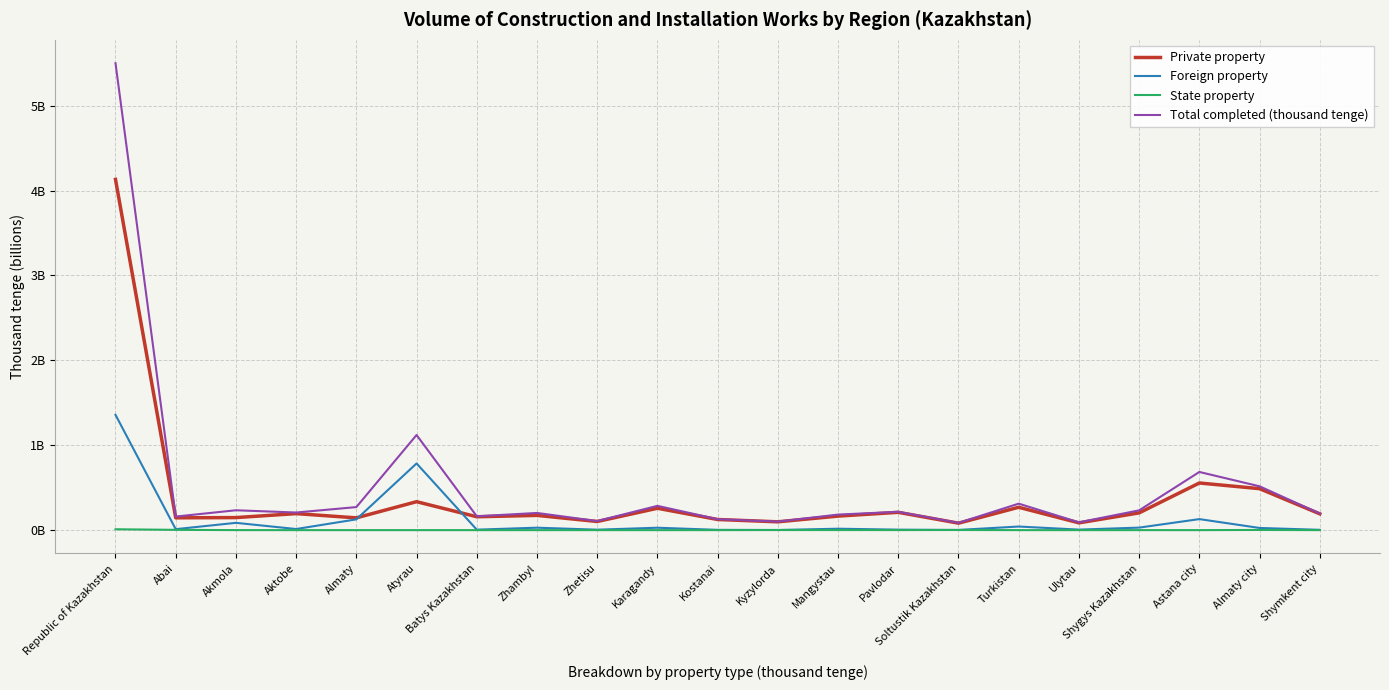

Does the chart have visible grid lines?

Yes